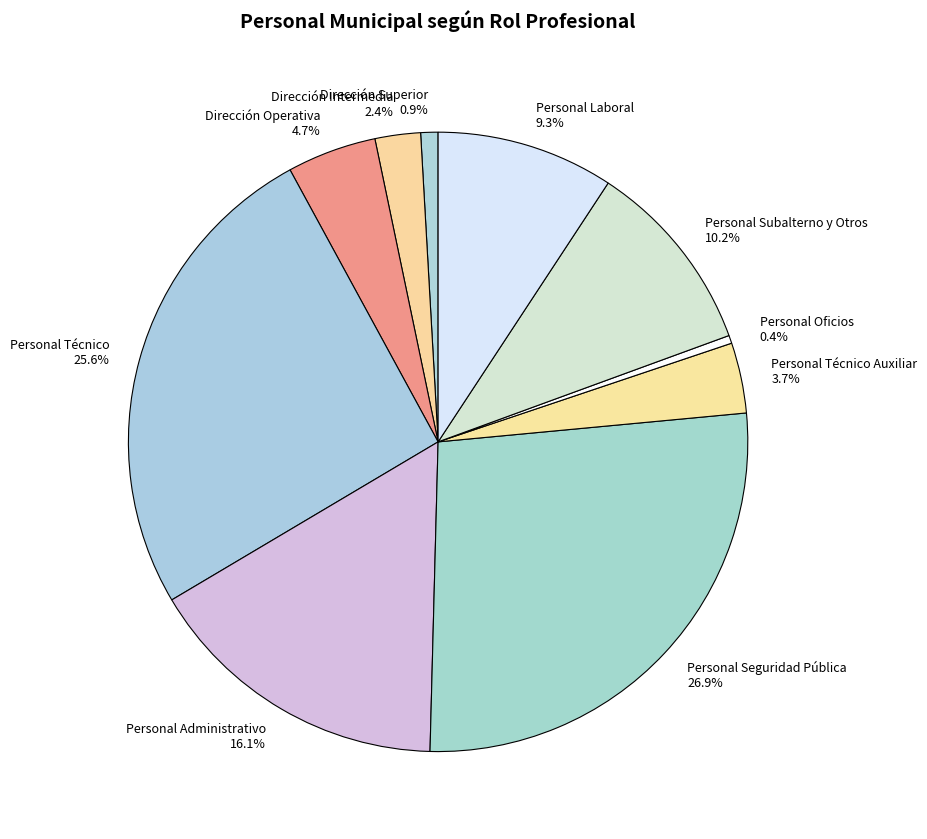

What is the total percentage of Dirección Superior and Dirección Intermedia?

3.3%